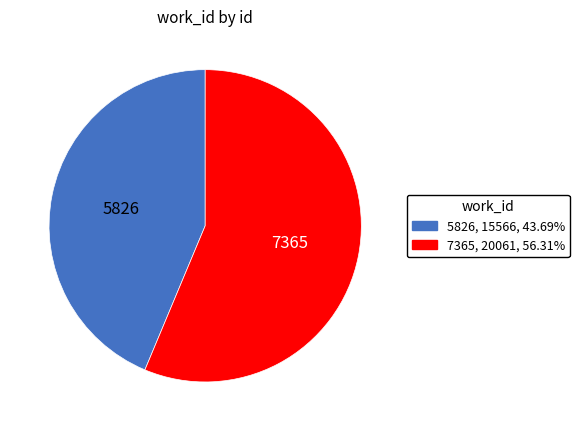

Do 7365 and 5826 together represent more than half of the pie?

Yes